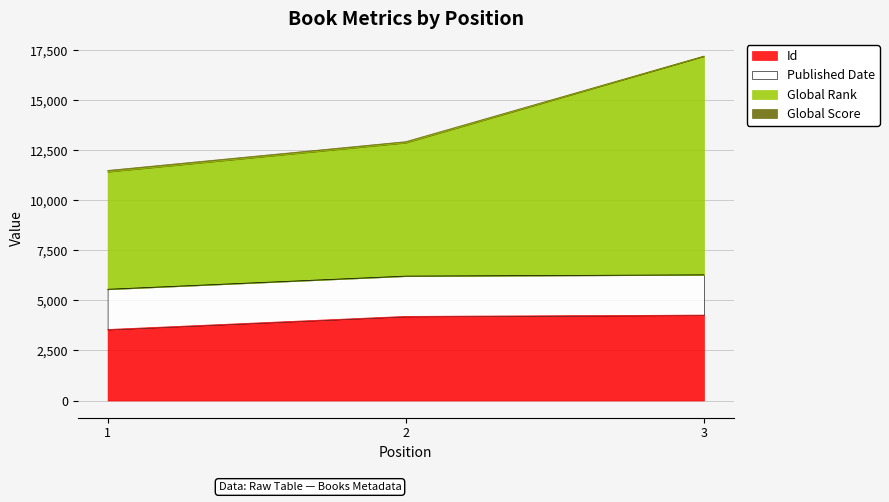

Between 2 and 3, which series saw the biggest shift?

Global Rank